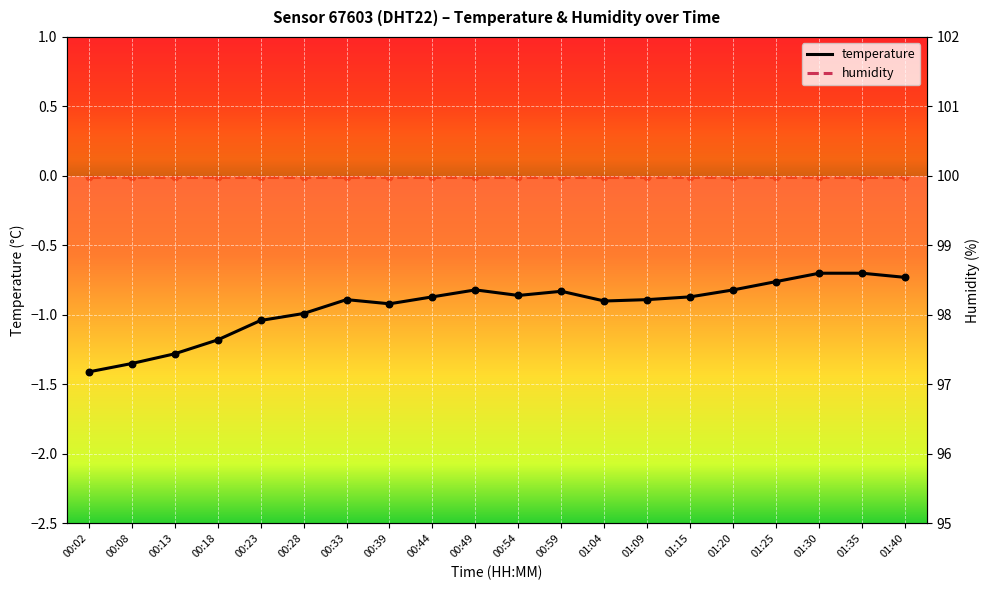

At which category is the sum across all series the highest?

01:30